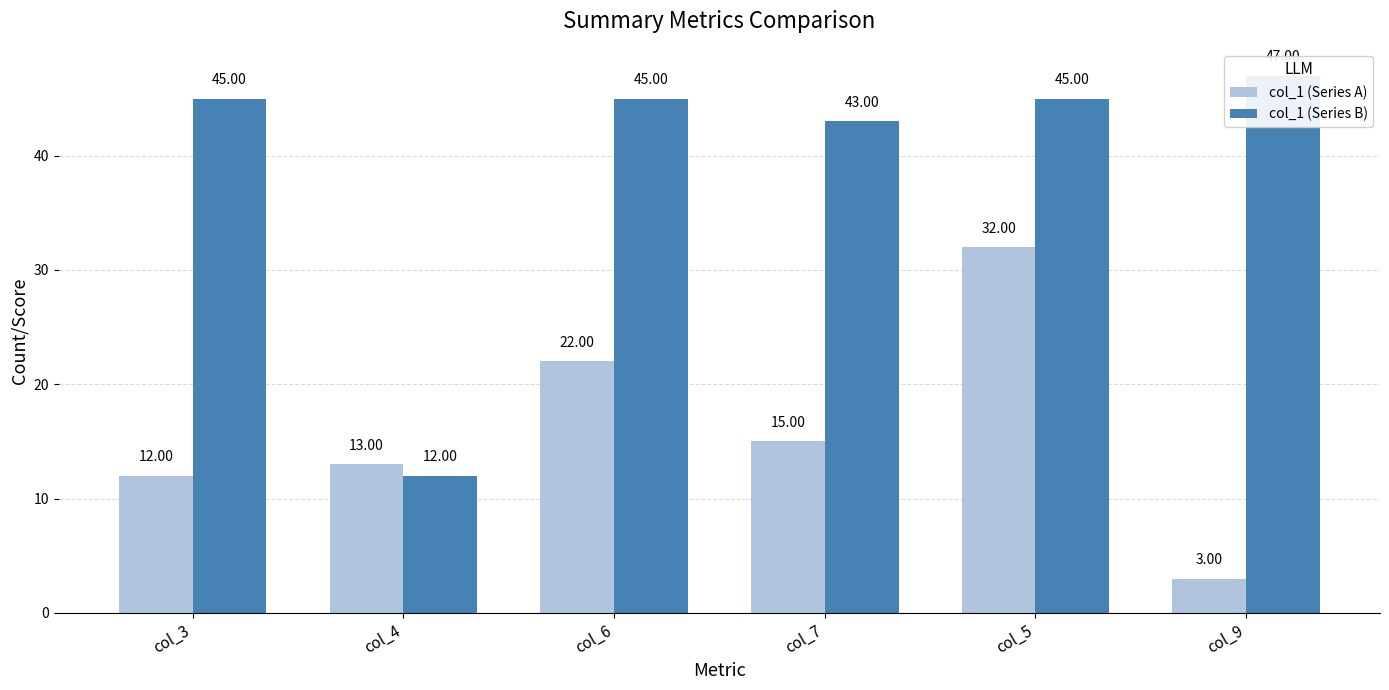

Which series has the largest total across all categories?

col_1 (Series B)